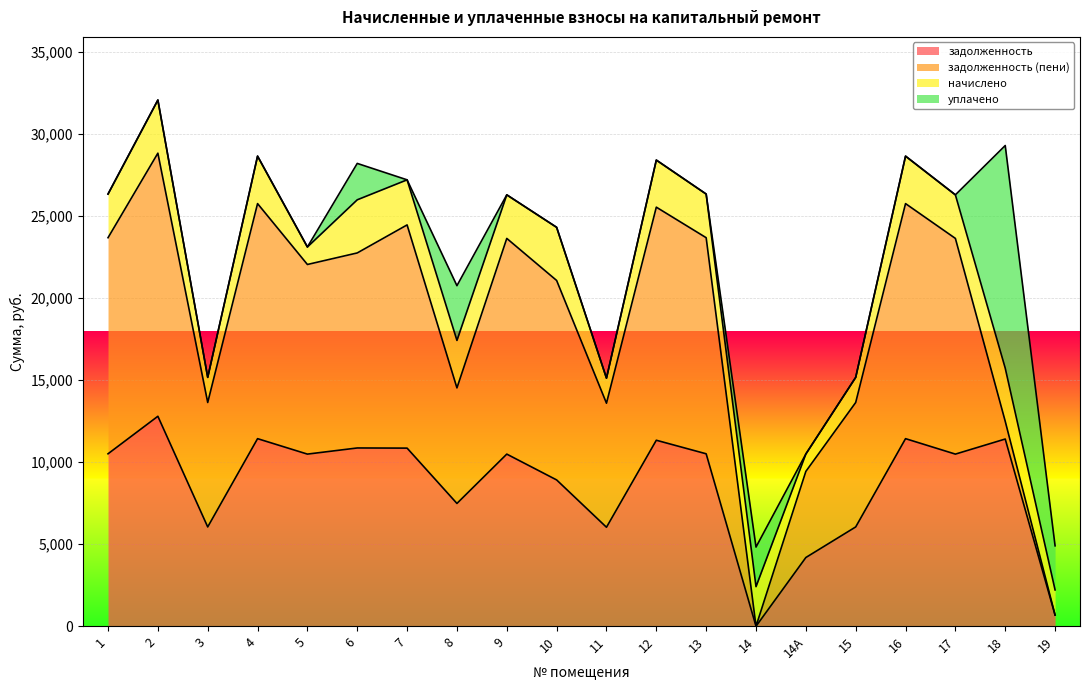

In задолженность (пени), how many points are higher than both neighbors (excluding endpoints)?

6